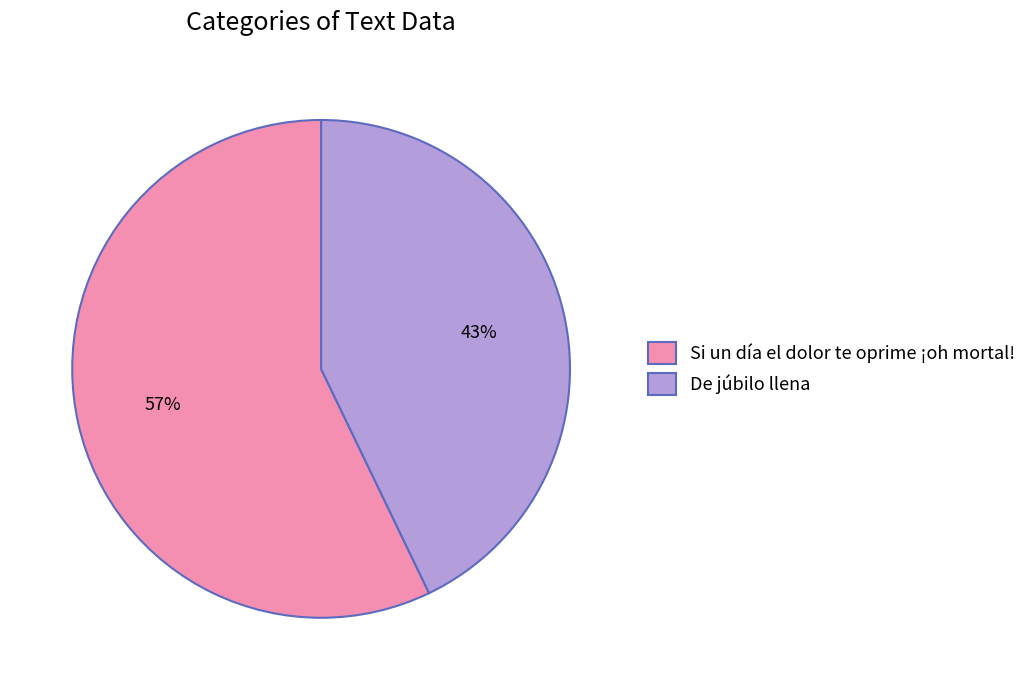

Which slice is the largest?

Si un día el dolor te oprime ¡oh mortal!